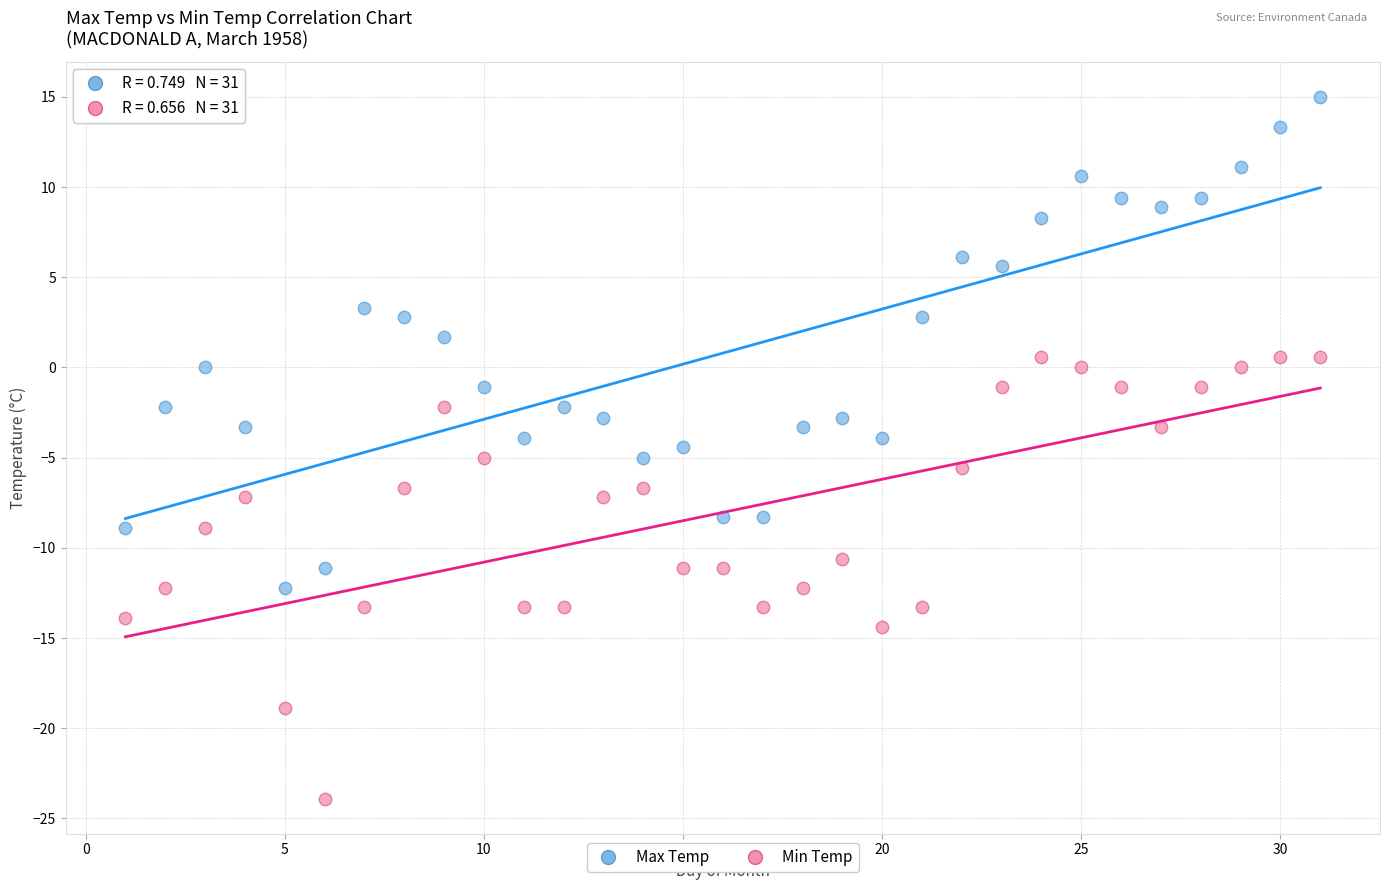

Which series reaches the maximum Y coordinate?

Max Temp